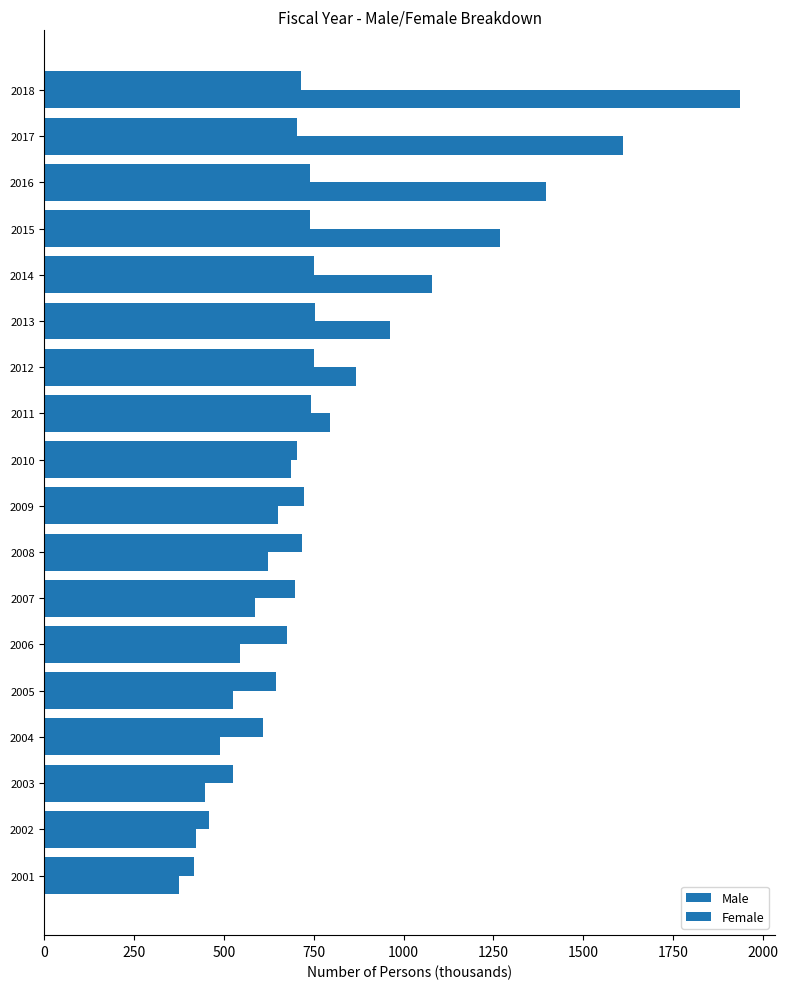

Count the number of data series in this chart.

2